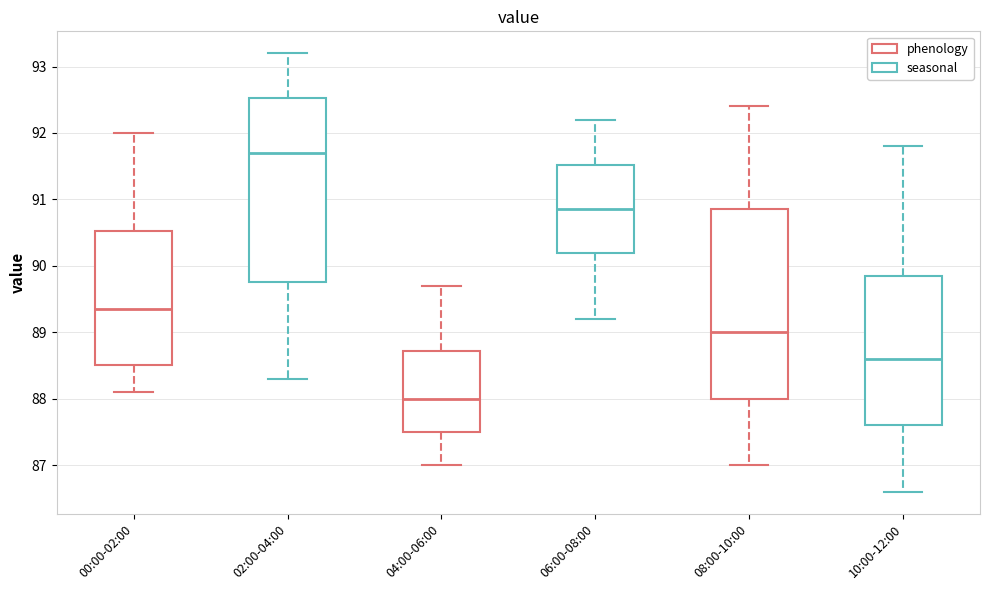

Where does the lower whisker of the box for 00:00-02:00 end on the y-axis? The values are not printed on the chart, so give them approximately, as read against the axis.

88.1